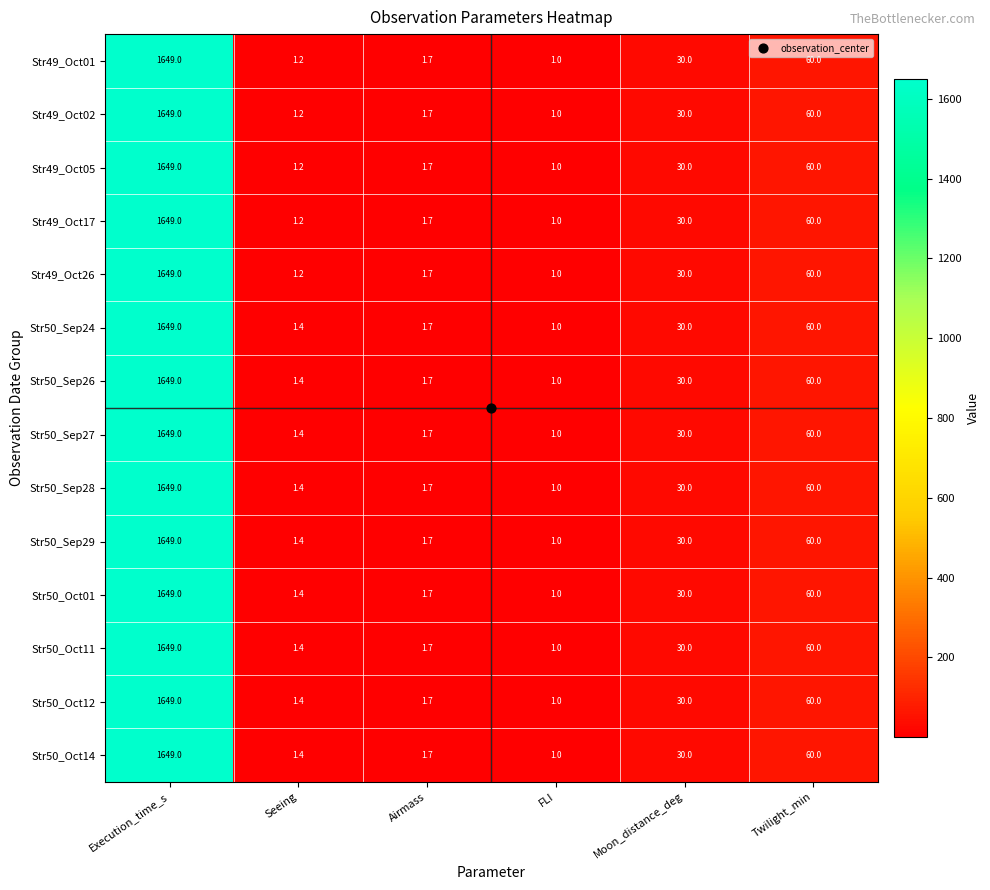

Rank the categories by Str49_Oct05 value from lowest to highest.

FLI, Seeing, Airmass, Moon_distance_deg, Twilight_min, Execution_time_s